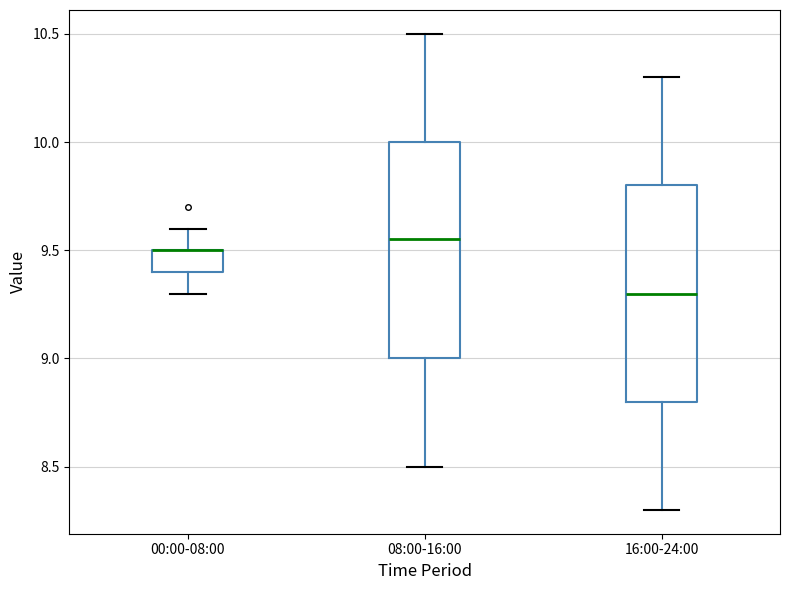

Reading left to right, read every box against the y-axis: the position of its median line, the range the box covers, and the ends of its whiskers. The values are not printed on the chart, so give them approximately, as read against the axis.

00:00-08:00: median 9.50 (drawn on the box's upper edge), box 9.40 to 9.50, whiskers 9.30 to 9.60
08:00-16:00: median 9.55, box 9.00 to 10.00, whiskers 8.50 to 10.50
16:00-24:00: median 9.30, box 8.80 to 9.80, whiskers 8.30 to 10.30